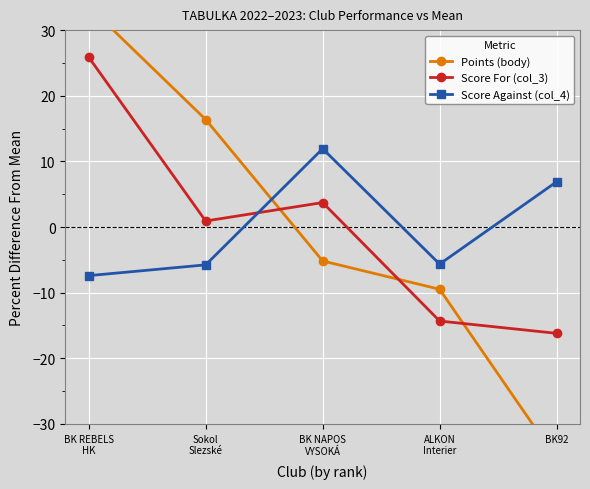

What are all the series names shown in the legend?

Points (body), Score For (col_3), Score Against (col_4)